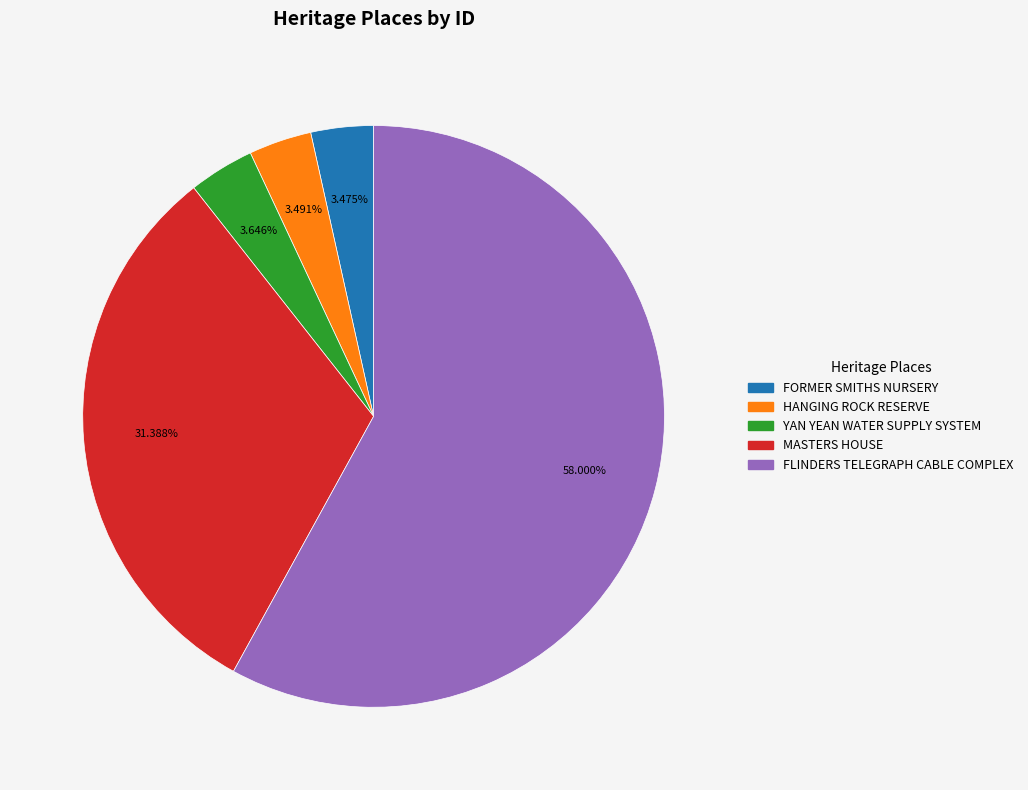

Between MASTERS HOUSE and FLINDERS TELEGRAPH CABLE COMPLEX, which is larger?

FLINDERS TELEGRAPH CABLE COMPLEX